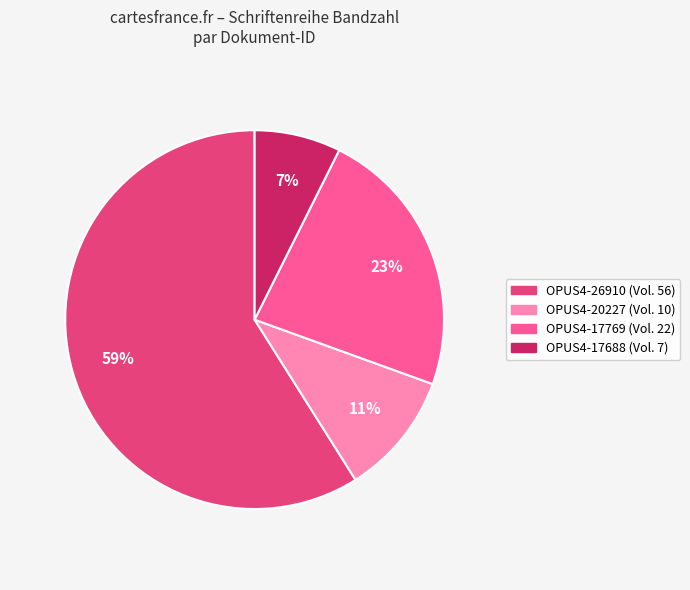

Approximately how many times larger is the value at OPUS4-17688 compared to OPUS4-17769?

0.3